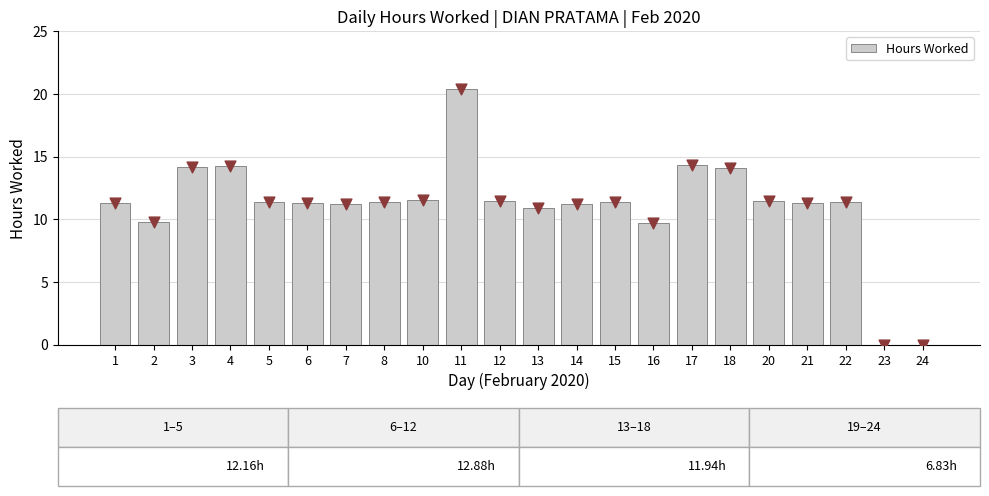

Between 8 and 10, which is larger?

10